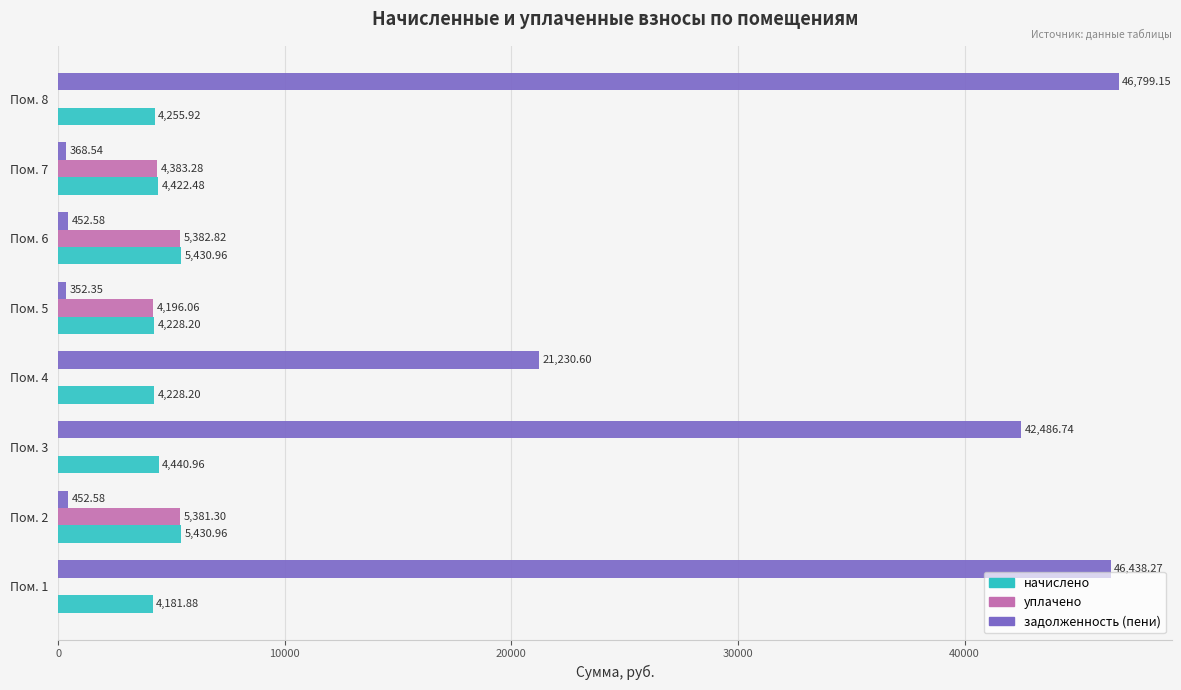

Between Пом. 4 and Пом. 7, which series saw the biggest shift?

задолженность (пени)